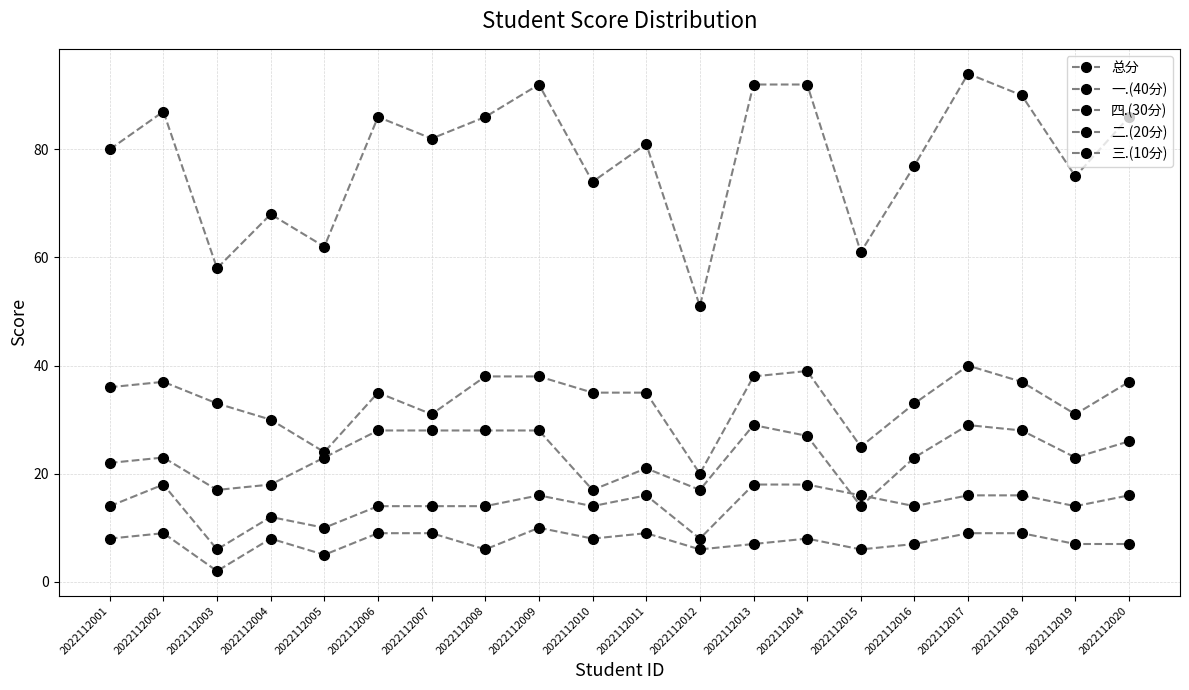

How many interior local valleys does the 二.(20分) series have?

6